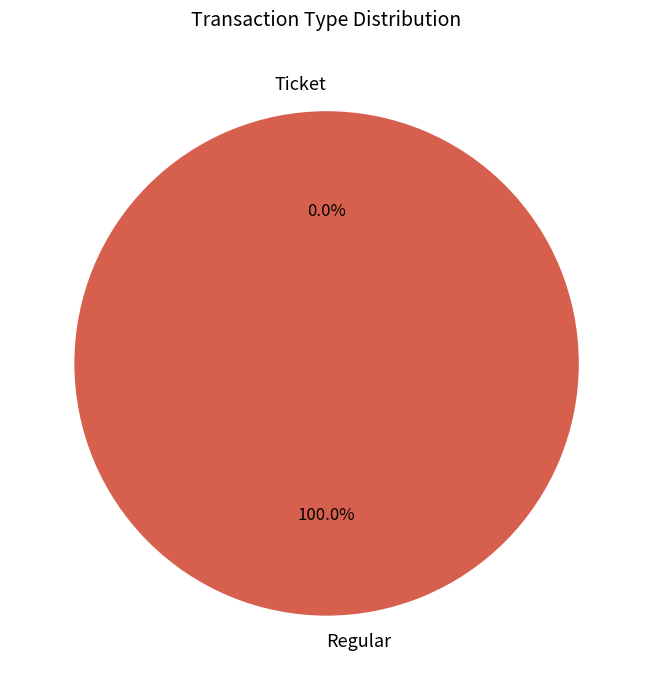

Rank the categories by value from lowest to highest.

Ticket, Regular